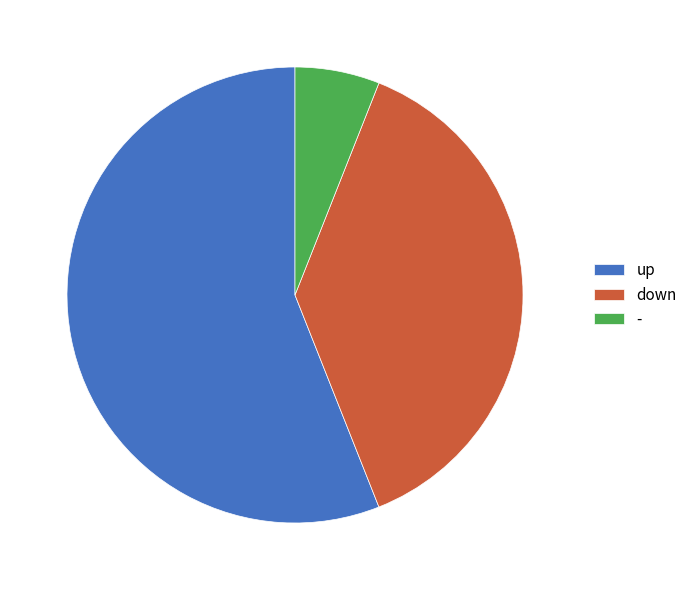

Which category accounts for the majority?

up